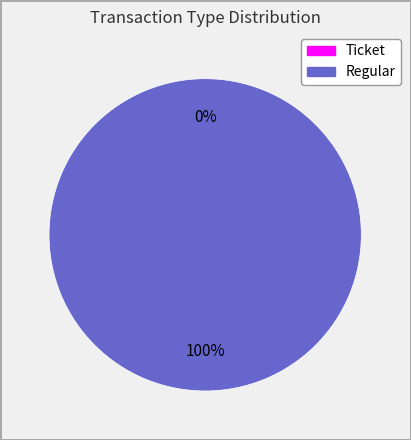

To the nearest percent, what is the difference between the Regular and Ticket slice percentages?

100%